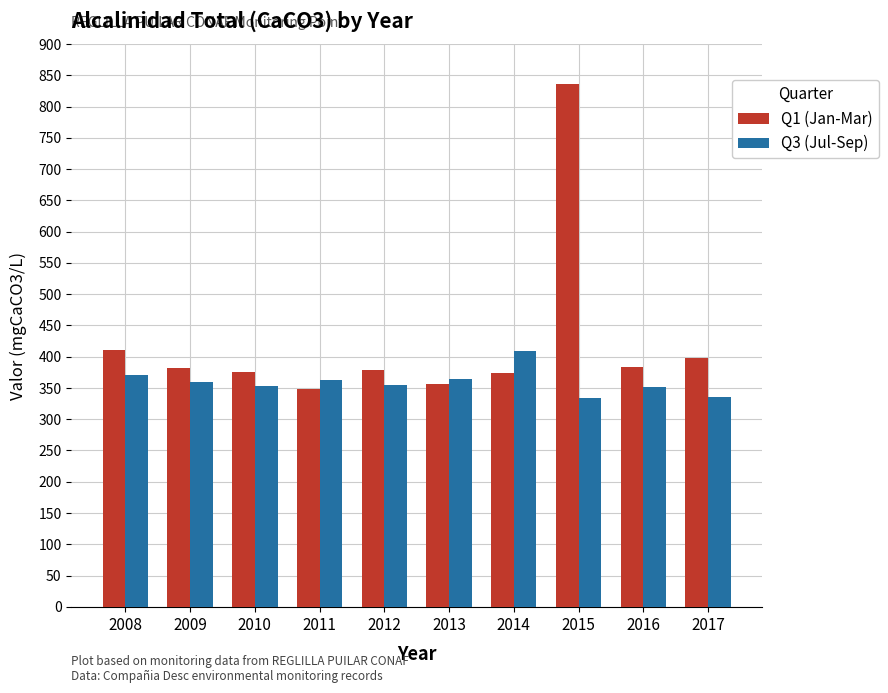

Between 2008 and 2016, which series saw the biggest shift?

Q1 (Jan-Mar)